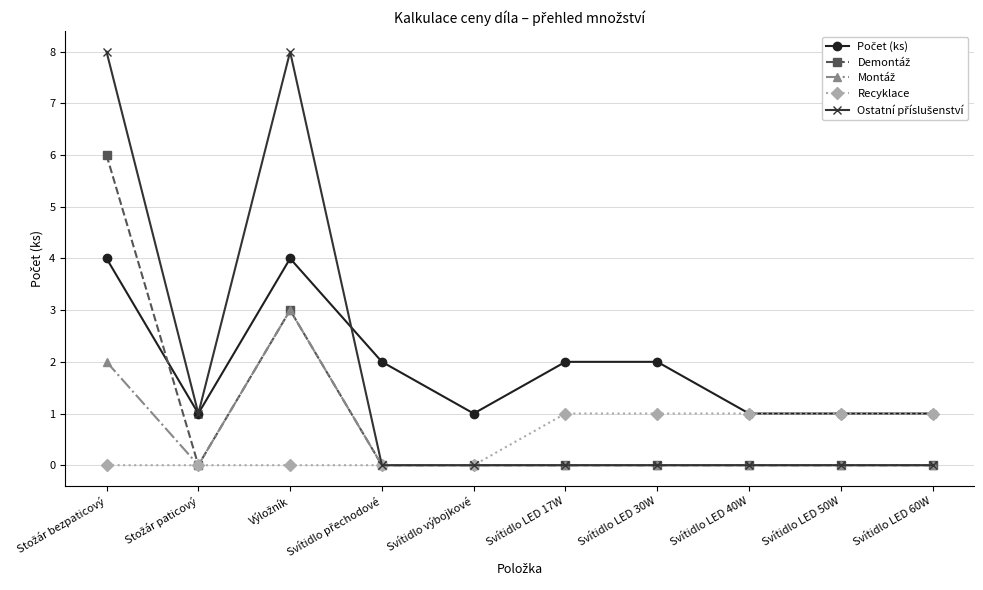

What position from the left is Svítidlo LED 50W?

9